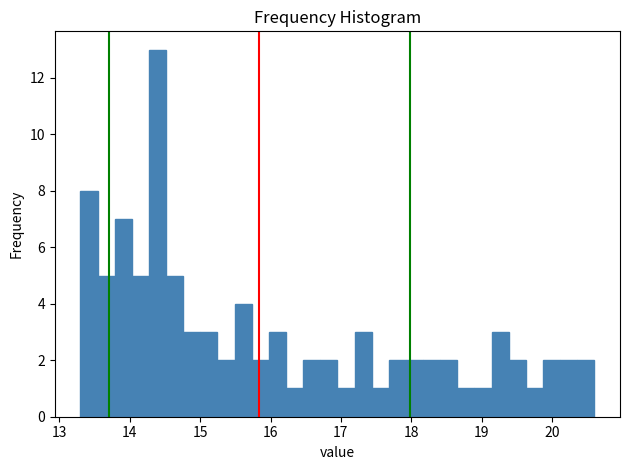

Read against the x-axis, roughly where is the centre of the tallest bar?

14.4